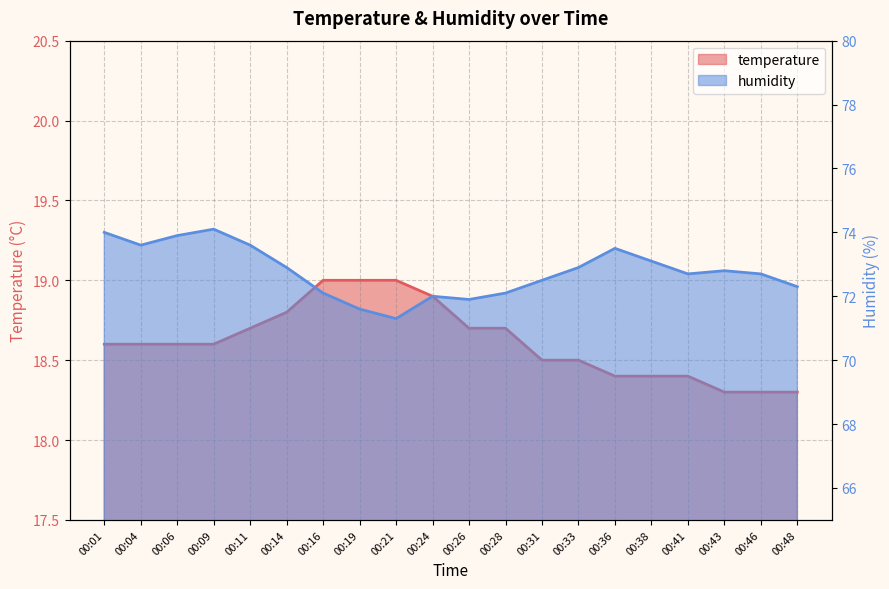

Does the chart have visible grid lines?

Yes